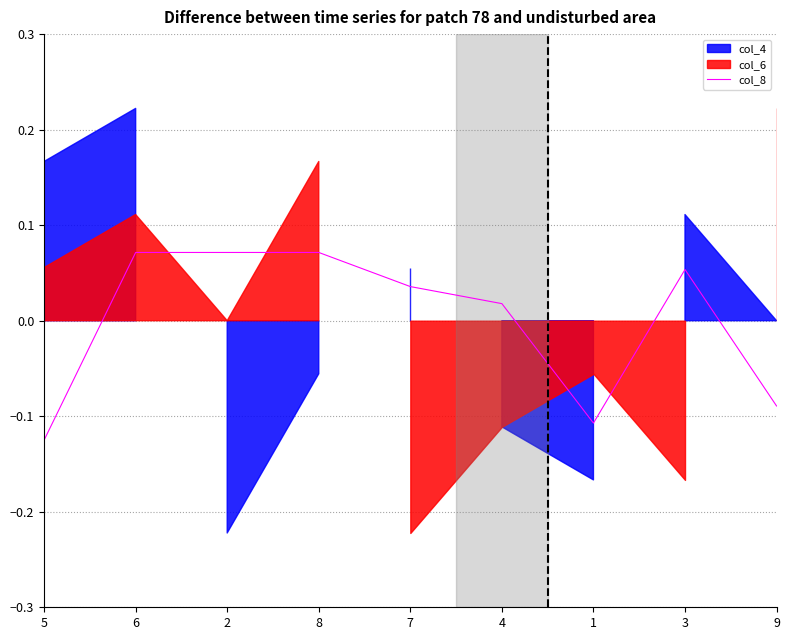

Count the number of values greater than 0.

6